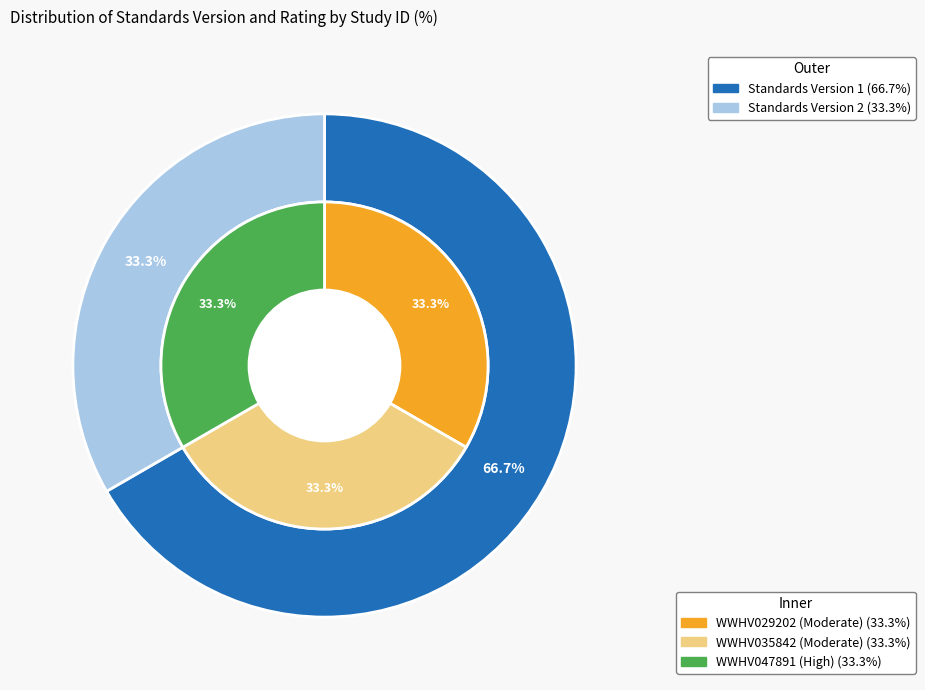

Which category has the smallest portion of the pie?

WWHV029202